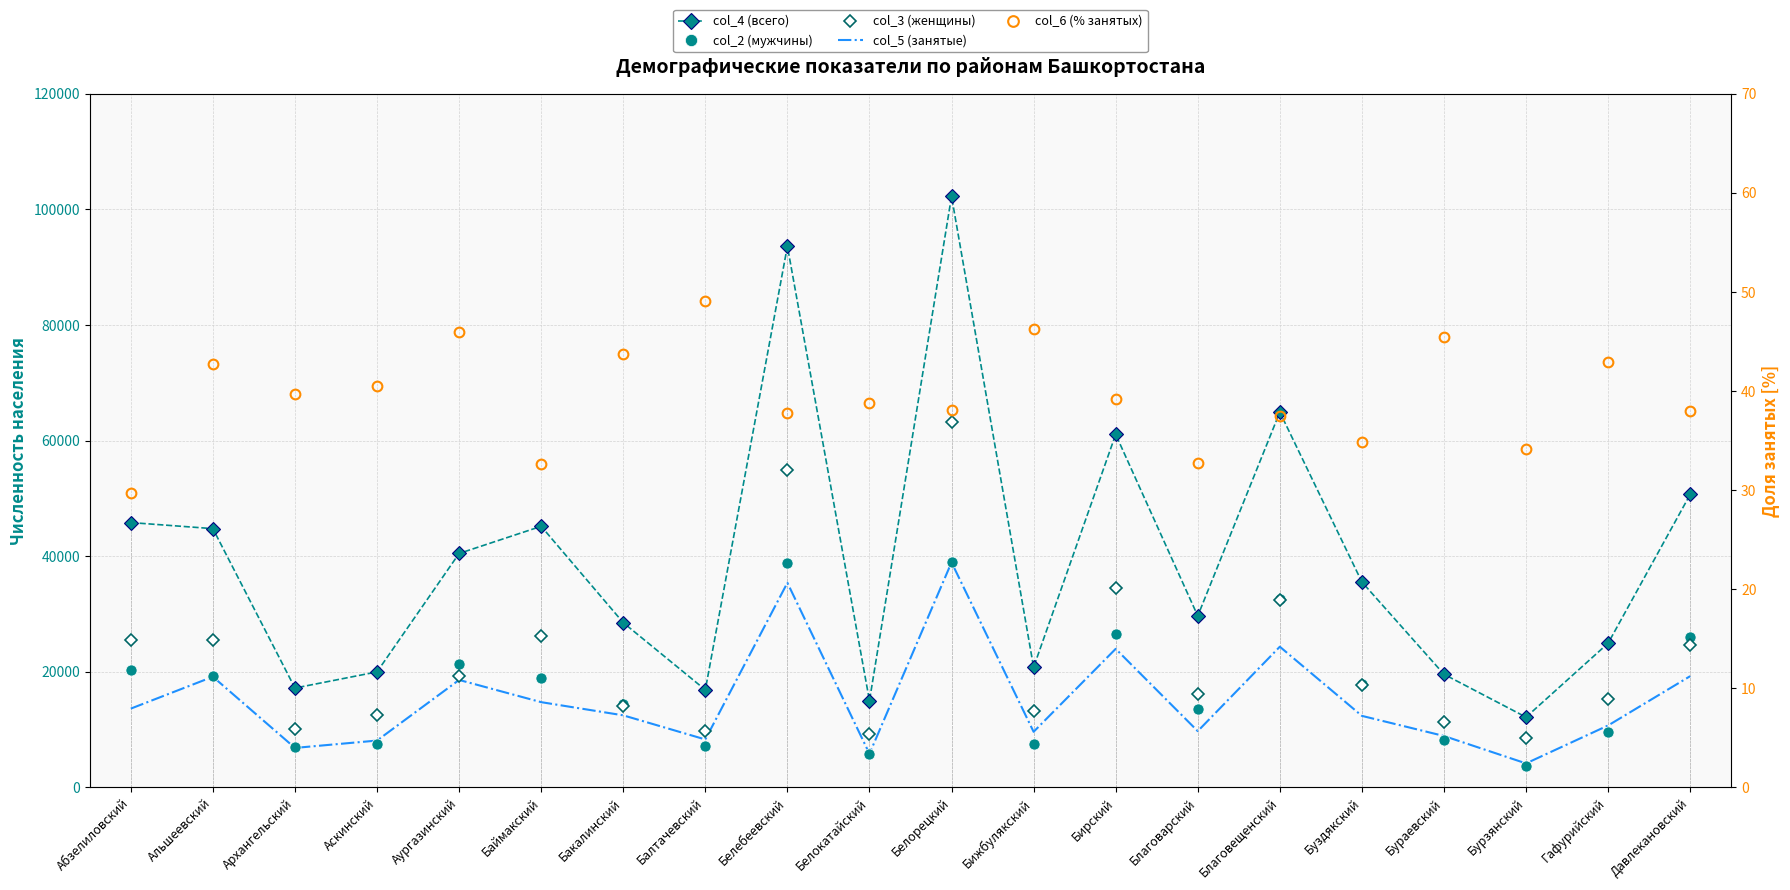

Reading right to left, what are all the values shown in this chart?

col_4 (всего): 50687.0	24939.0	12147.0	19567.0	35535.0	64932.0	29666.0	61073.0	20786.0	102263.0	14994.0	93634.0	16873.0	28501.0	45172.0	40473.0	19981.0	17183.0	44768.0	45818.0
col_2 (мужчины): 26102.0	9564.0	3686.0	8269.0	17886.0	32574.0	13506.0	26525.0	7547.0	38965.0	5713.0	38784.0	7201.0	14473.0	18951.0	21266.0	7543.0	7046.0	19253.0	20375.0
col_3 (женщины): 24585.0	15375.0	8461.0	11298.0	17649.0	32358.0	16160.0	34548.0	13239.0	63298.0	9281.0	54850.0	9672.0	14028.0	26221.0	19207.0	12438.0	10137.0	25515.0	25443.0
col_5 (занятые): 19243.0	10712.0	4146.0	8890.0	12372.0	24337.0	9728.0	23967.0	9616.0	38929.0	5815.0	35399.0	8290.0	12464.0	14744.0	18589.0	8100.0	6826.0	19143.0	13628.0
col_6 (% занятых): 38.0	43.0	34.1	45.4	34.8	37.5	32.8	39.2	46.3	38.1	38.8	37.8	49.1	43.7	32.6	45.9	40.5	39.7	42.8	29.7